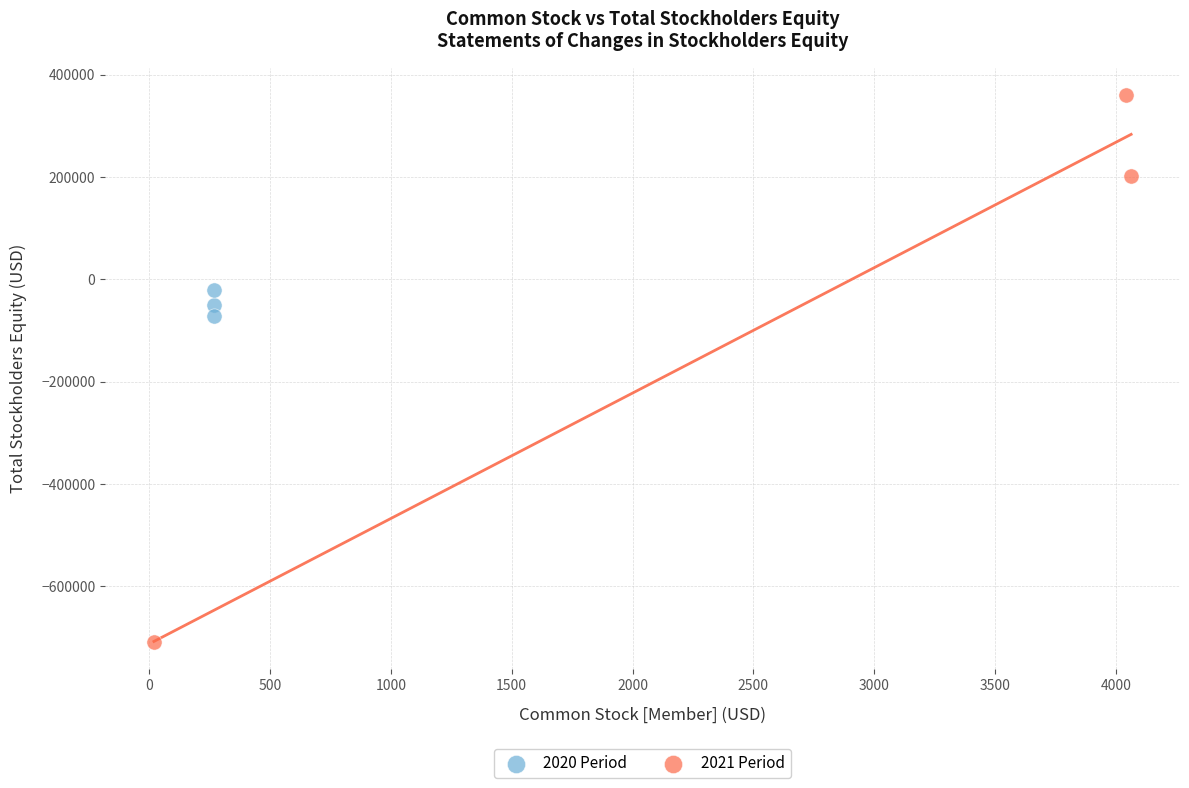

Which series reaches the maximum Y coordinate?

2021 Period